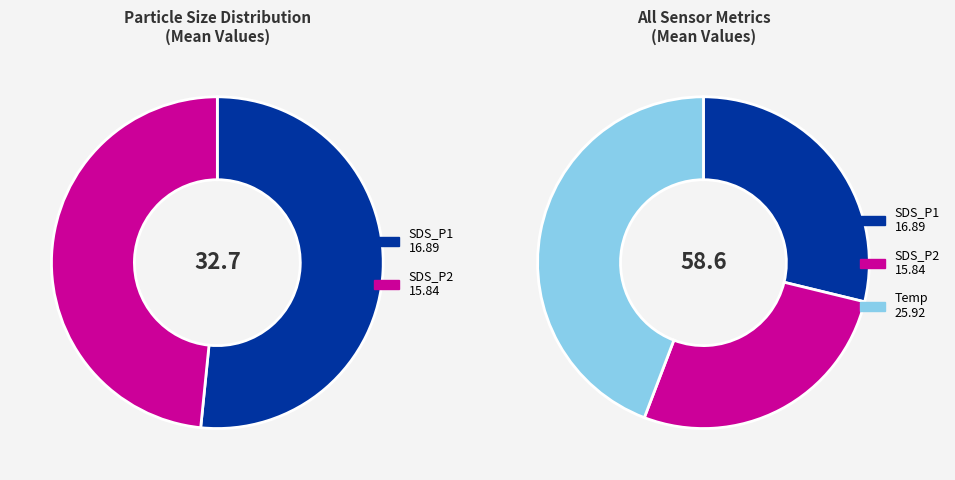

Is 25 the majority of the pie?

No